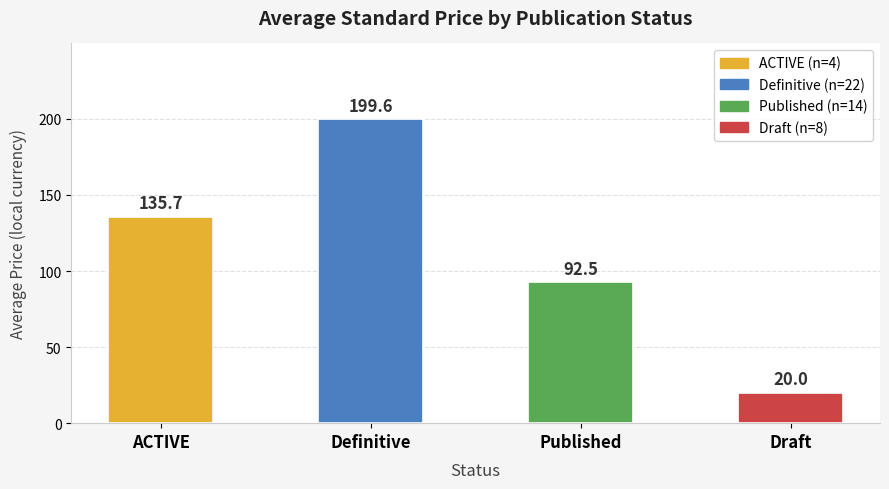

List the labels in order of value, largest first.

Definitive, ACTIVE, Published, Draft